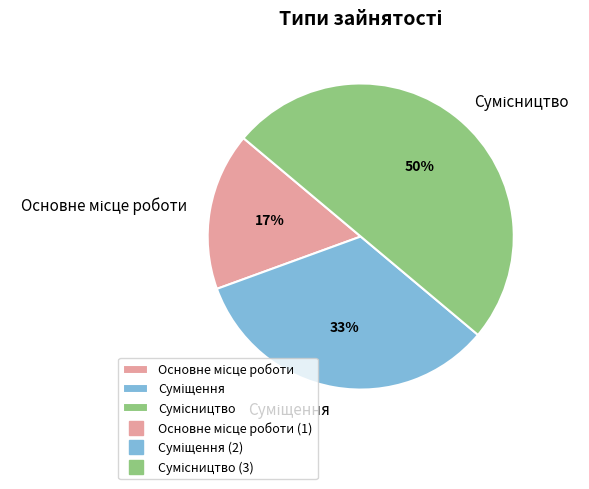

To the nearest percent, what is the average slice percentage?

33%